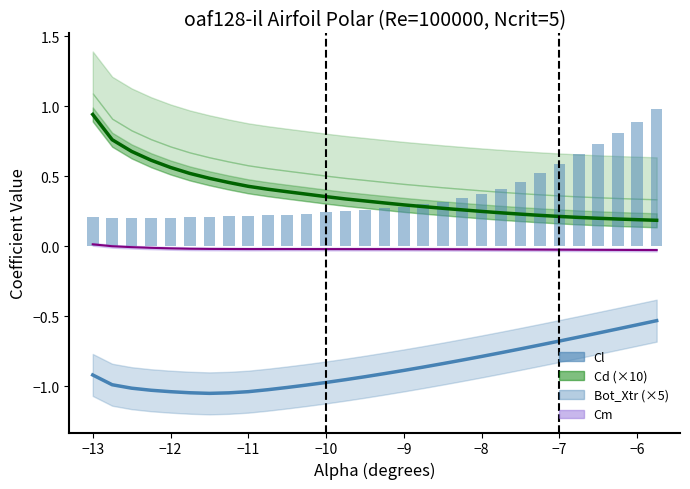

What is the average value?

0.4